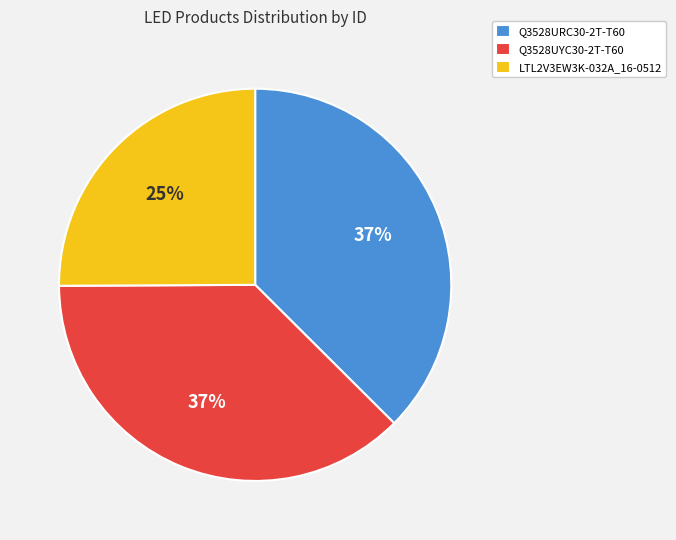

How many slices are in this pie chart?

3